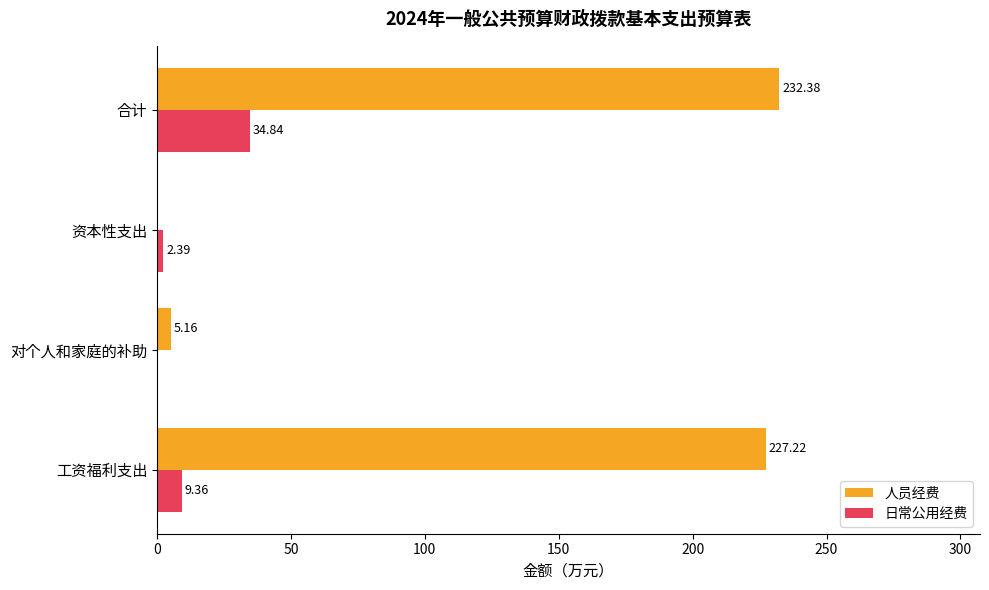

Which category has the highest value in the 日常公用经费 series?

合计